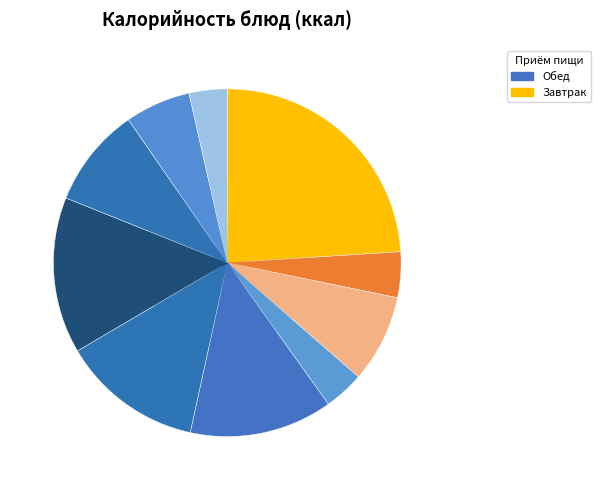

Count the number of slices in the pie.

10